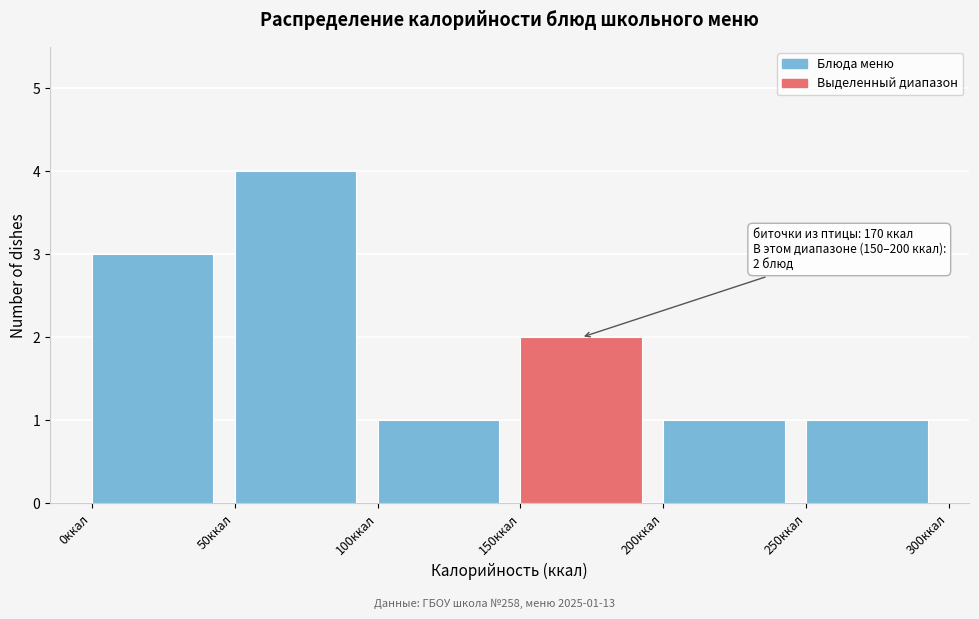

Which range on the x-axis has the tallest bar?

50 to 100